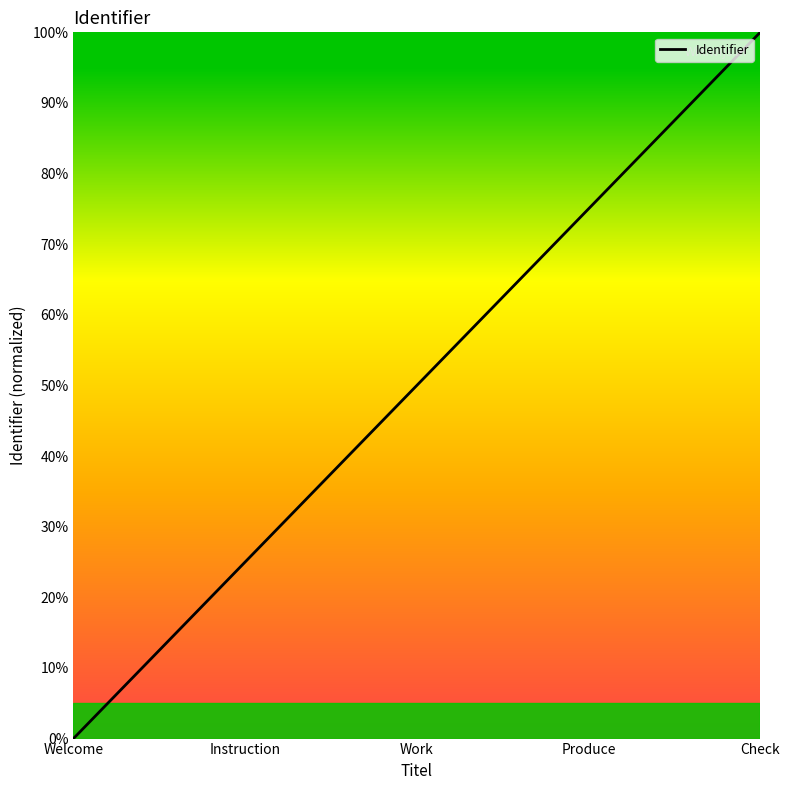

True or false: the data shows 50 at Welcome.

False